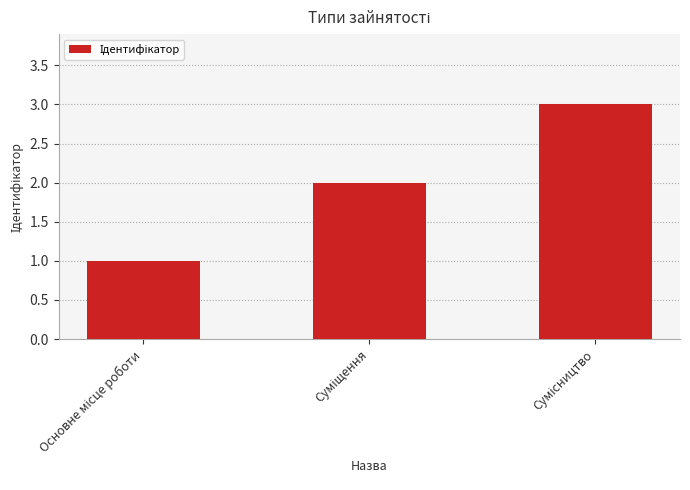

Does the chart contain stacked bars?

No